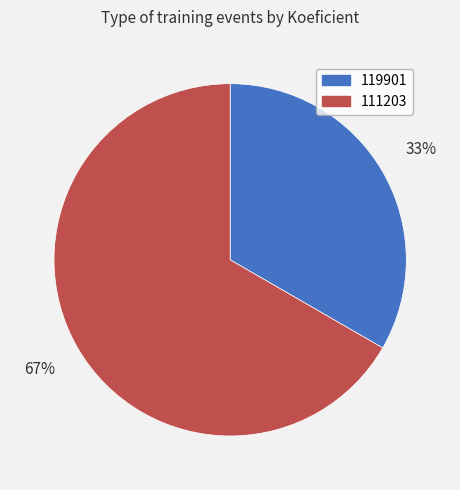

To the nearest percent, what is the combined percentage of 111203 and 119901?

100%